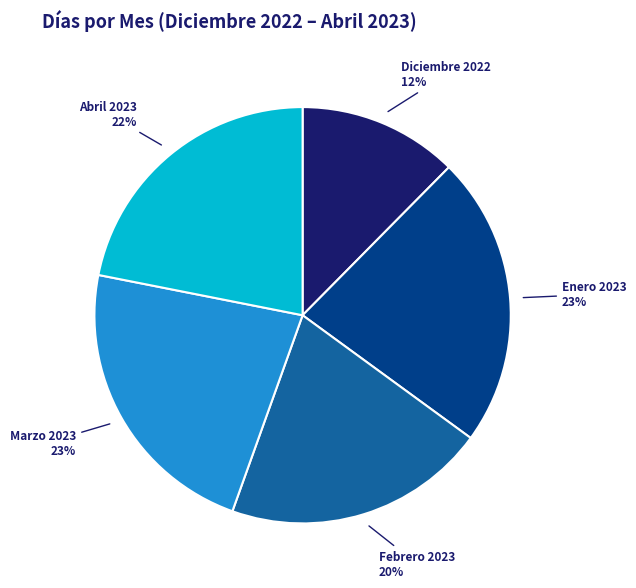

To the nearest percent, what is the average slice percentage?

20%